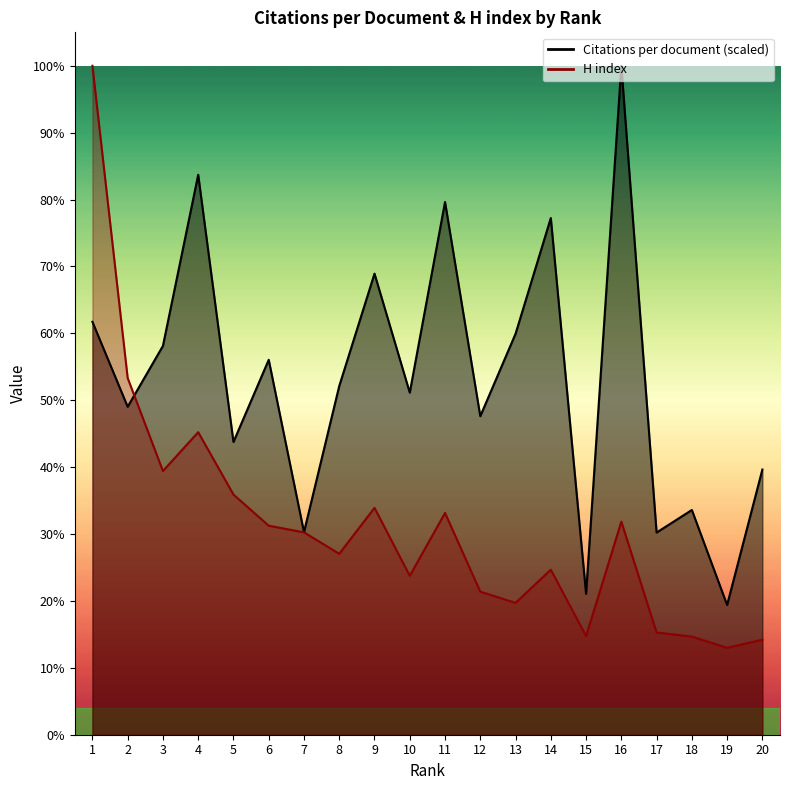

At 11, list the series in order from smallest to largest.

H index, Citations per document